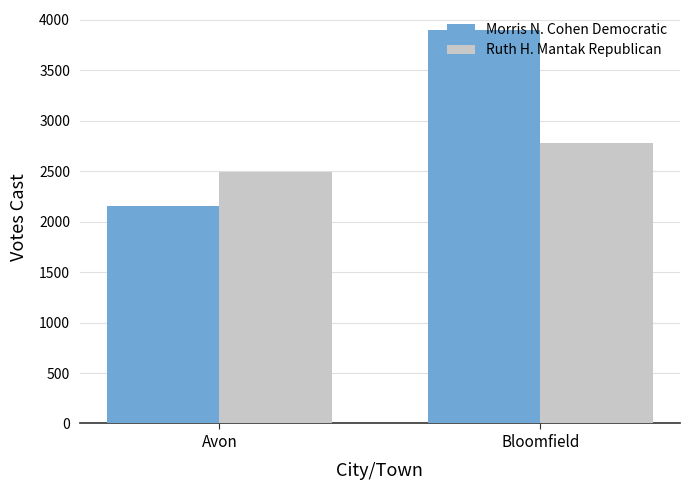

Is it true that Morris N. Cohen Democratic equals 1114 at Avon?

False